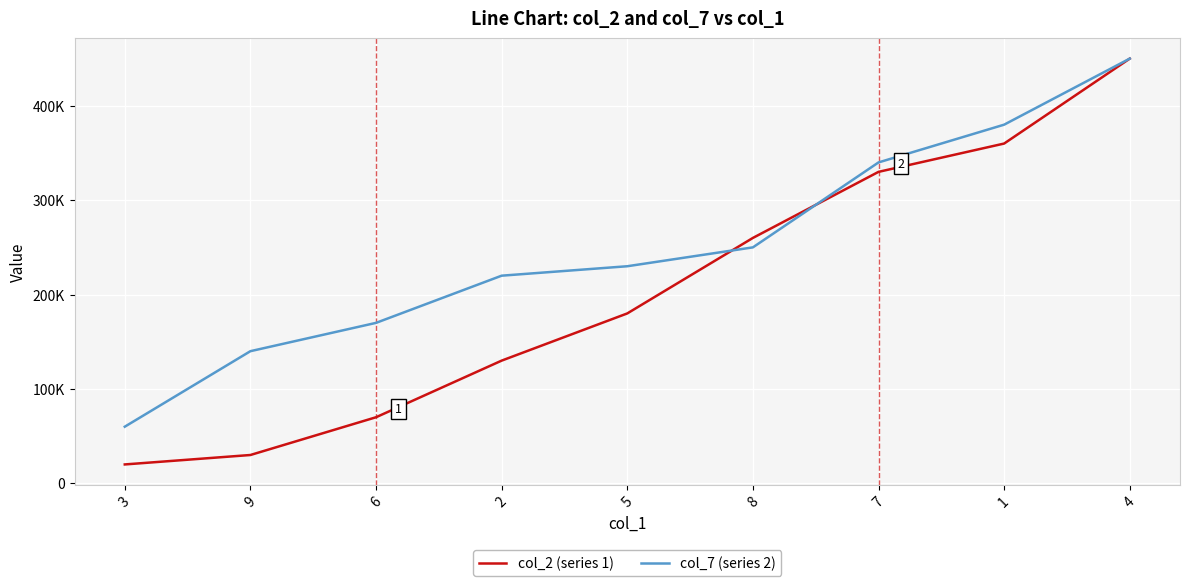

Does the chart display data point markers on the line(s)?

No